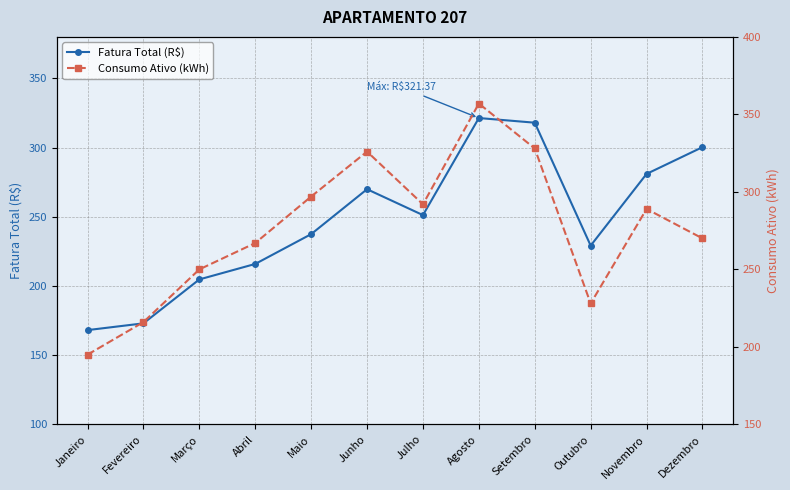

Which has a higher value, Janeiro or Maio?

Maio